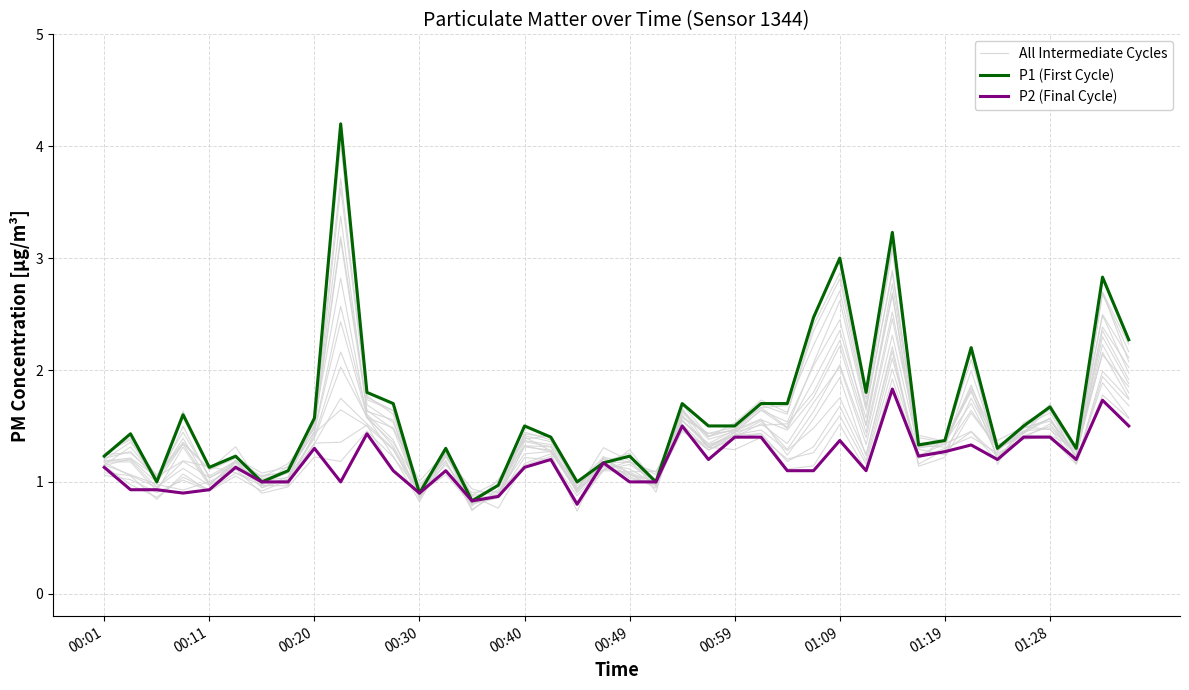

How many lines are shown in the chart?

3